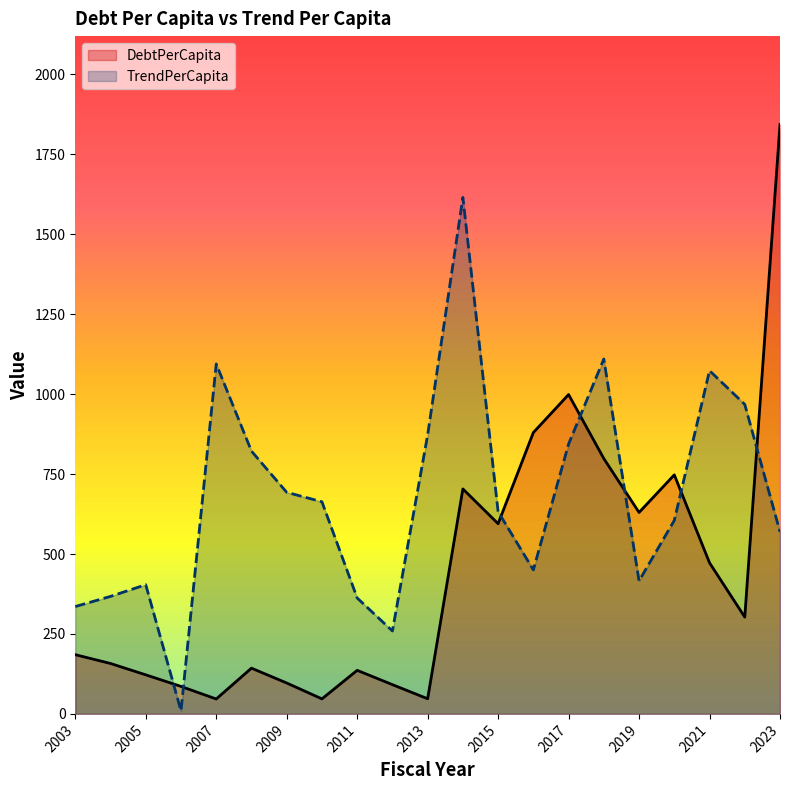

Is it true that DebtPerCapita equals 236.9 at 2017?

False